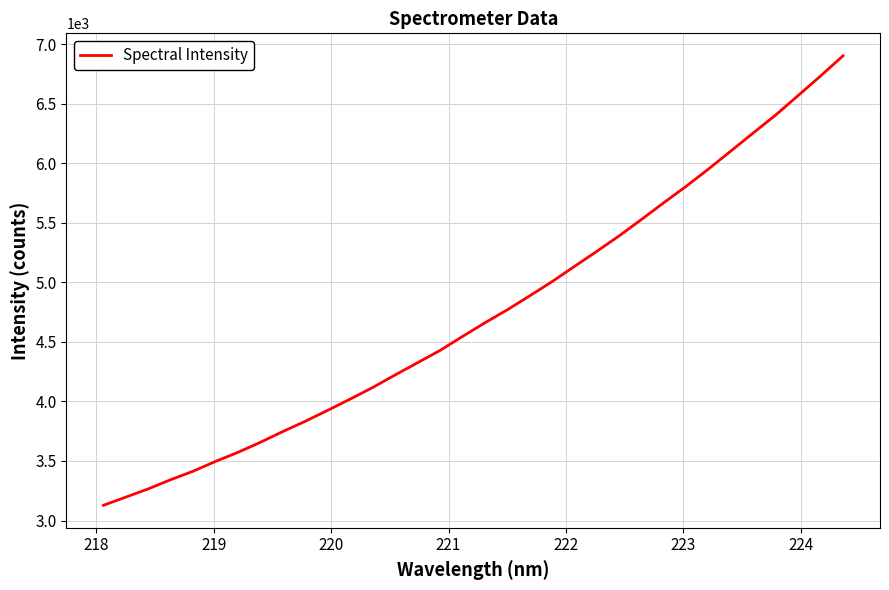

What is the greatest value displayed?

6901.7